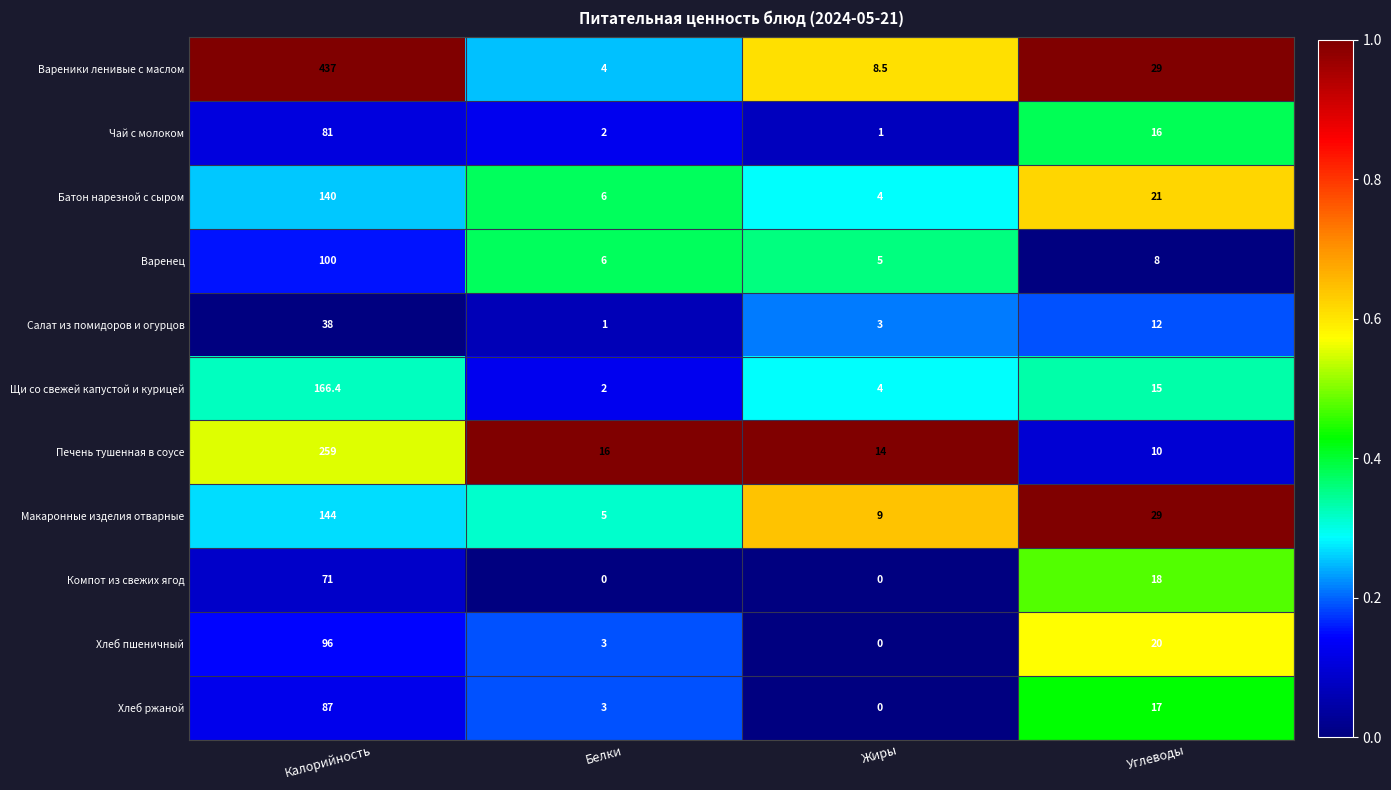

At Калорийность, list the series in order from largest to smallest.

Вареники ленивые с маслом, Печень тушенная в соусе, Щи со свежей капустой и курицей, Макаронные изделия отварные, Батон нарезной с сыром, Варенец, Хлеб пшеничный, Хлеб ржаной, Чай с молоком, Компот из свежих ягод, Салат из помидоров и огурцов